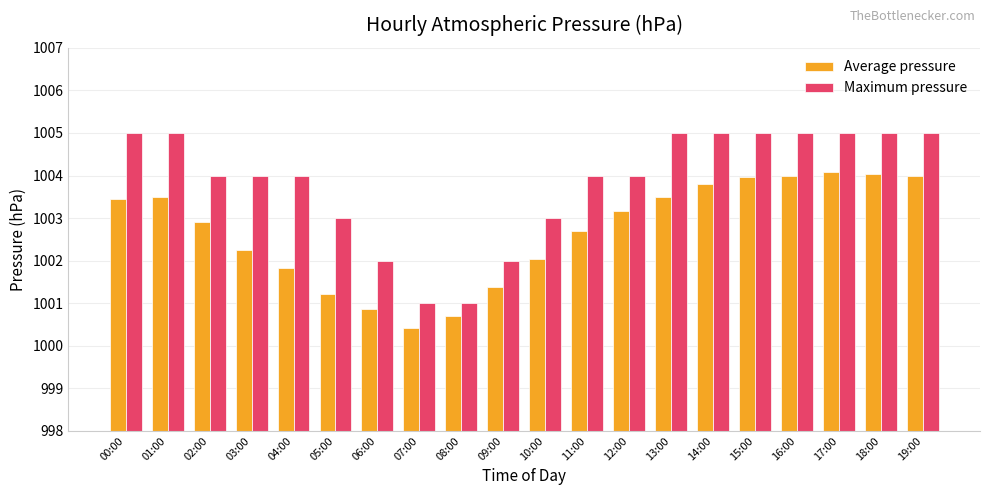

Where is Average pressure nearest to the value 1002?

10:00